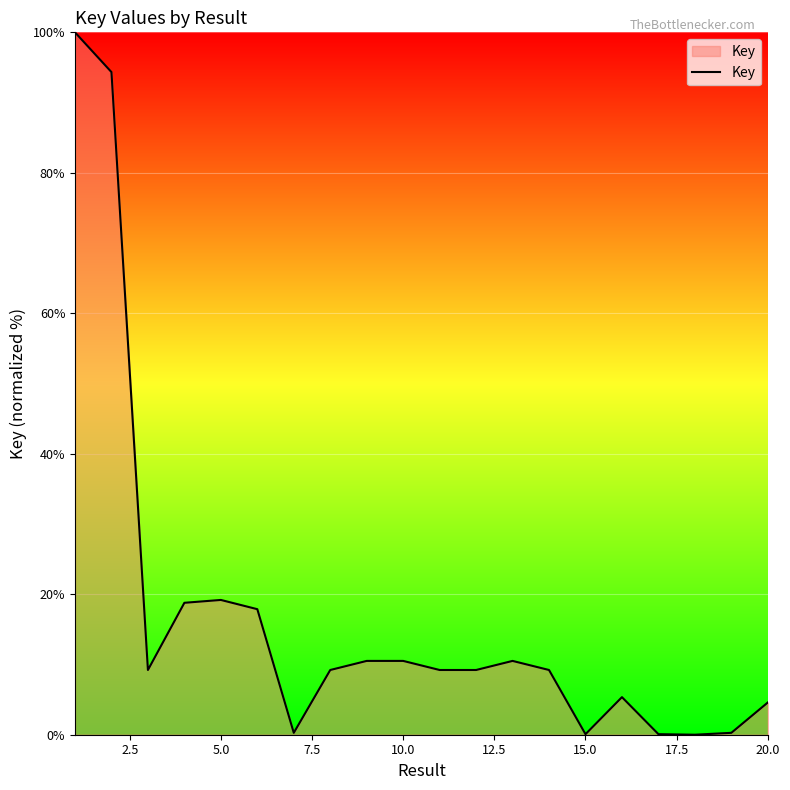

What is the maximum value shown in the chart?

100.0